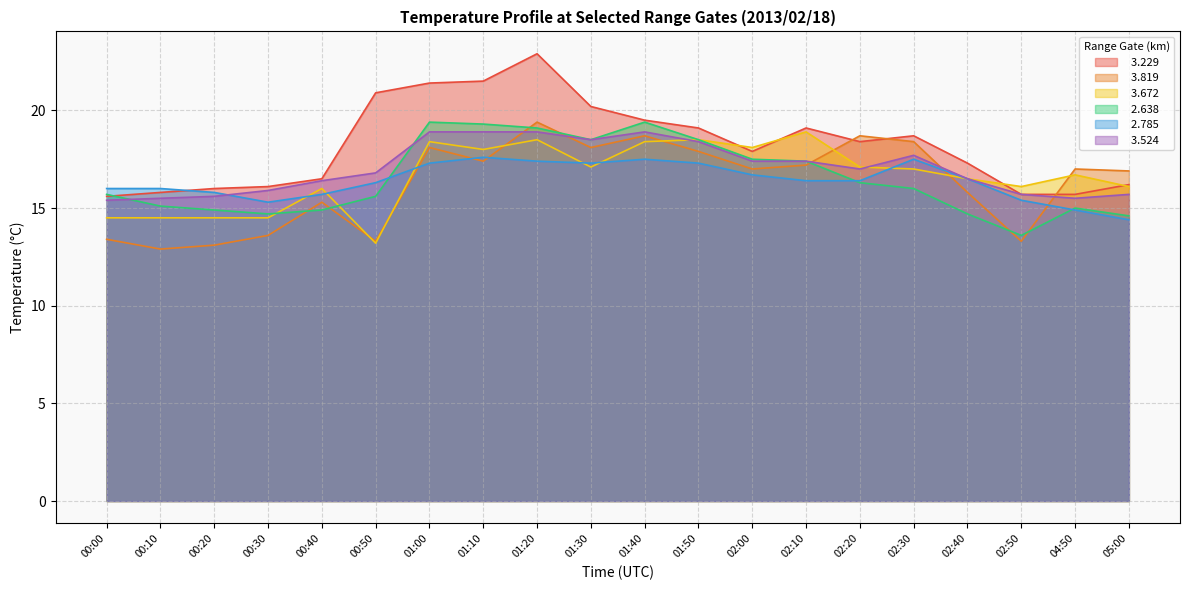

Reading right to left, transcribe all the data shown in this chart.

  3.229: 05:00=16.2	04:50=15.7	02:50=15.7	02:40=17.3	02:30=18.7	02:20=18.4	02:10=19.1	02:00=17.9	01:50=19.1	01:40=19.5	01:30=20.2	01:20=22.9	01:10=21.5	01:00=21.4	00:50=20.9	00:40=16.5	00:30=16.1	00:20=16.0	00:10=15.8	00:00=15.6
  3.819: 05:00=16.9	04:50=17.0	02:50=13.3	02:40=15.8	02:30=18.4	02:20=18.7	02:10=17.2	02:00=17.0	01:50=17.9	01:40=18.7	01:30=18.1	01:20=19.4	01:10=17.4	01:00=18.1	00:50=13.3	00:40=15.3	00:30=13.6	00:20=13.1	00:10=12.9	00:00=13.4
  3.672: 05:00=16.1	04:50=16.7	02:50=16.1	02:40=16.5	02:30=17.0	02:20=17.1	02:10=18.9	02:00=18.1	01:50=18.5	01:40=18.4	01:30=17.1	01:20=18.5	01:10=18.0	01:00=18.4	00:50=13.2	00:40=16.0	00:30=14.5	00:20=14.5	00:10=14.5	00:00=14.5
  2.638: 05:00=14.6	04:50=15.0	02:50=13.6	02:40=14.7	02:30=16.0	02:20=16.3	02:10=17.4	02:00=17.5	01:50=18.5	01:40=19.4	01:30=18.5	01:20=19.1	01:10=19.3	01:00=19.4	00:50=15.6	00:40=14.9	00:30=14.7	00:20=14.9	00:10=15.1	00:00=15.7
  2.785: 05:00=14.4	04:50=14.9	02:50=15.4	02:40=16.5	02:30=17.5	02:20=16.4	02:10=16.4	02:00=16.7	01:50=17.3	01:40=17.5	01:30=17.3	01:20=17.4	01:10=17.6	01:00=17.3	00:50=16.3	00:40=15.7	00:30=15.3	00:20=15.8	00:10=16.0	00:00=16.0
  3.524: 05:00=15.7	04:50=15.5	02:50=15.7	02:40=16.5	02:30=17.7	02:20=17.0	02:10=17.4	02:00=17.4	01:50=18.4	01:40=18.9	01:30=18.5	01:20=18.9	01:10=18.9	01:00=18.9	00:50=16.8	00:40=16.4	00:30=15.9	00:20=15.6	00:10=15.5	00:00=15.4